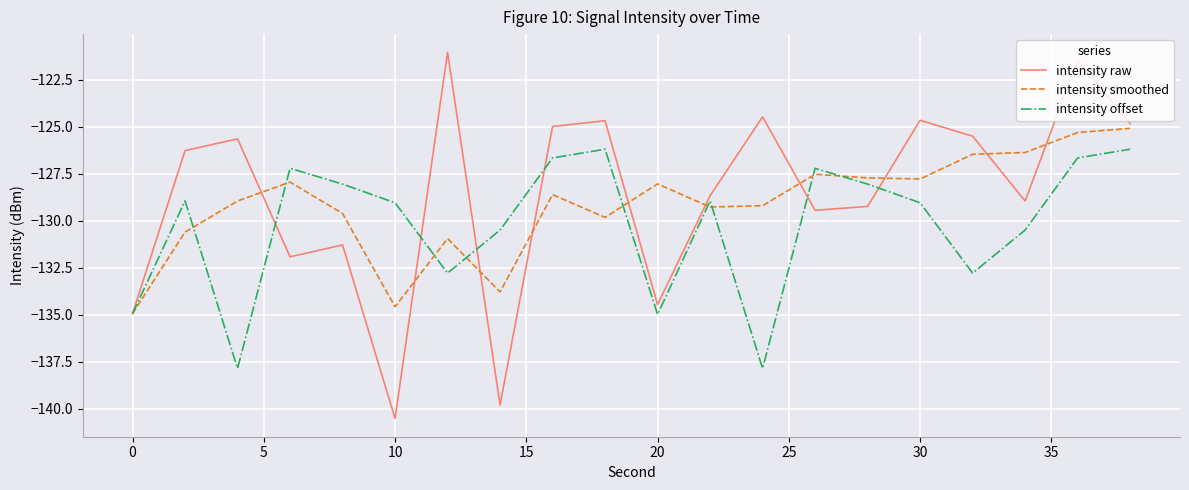

Which series has the largest range (max minus min)?

intensity raw